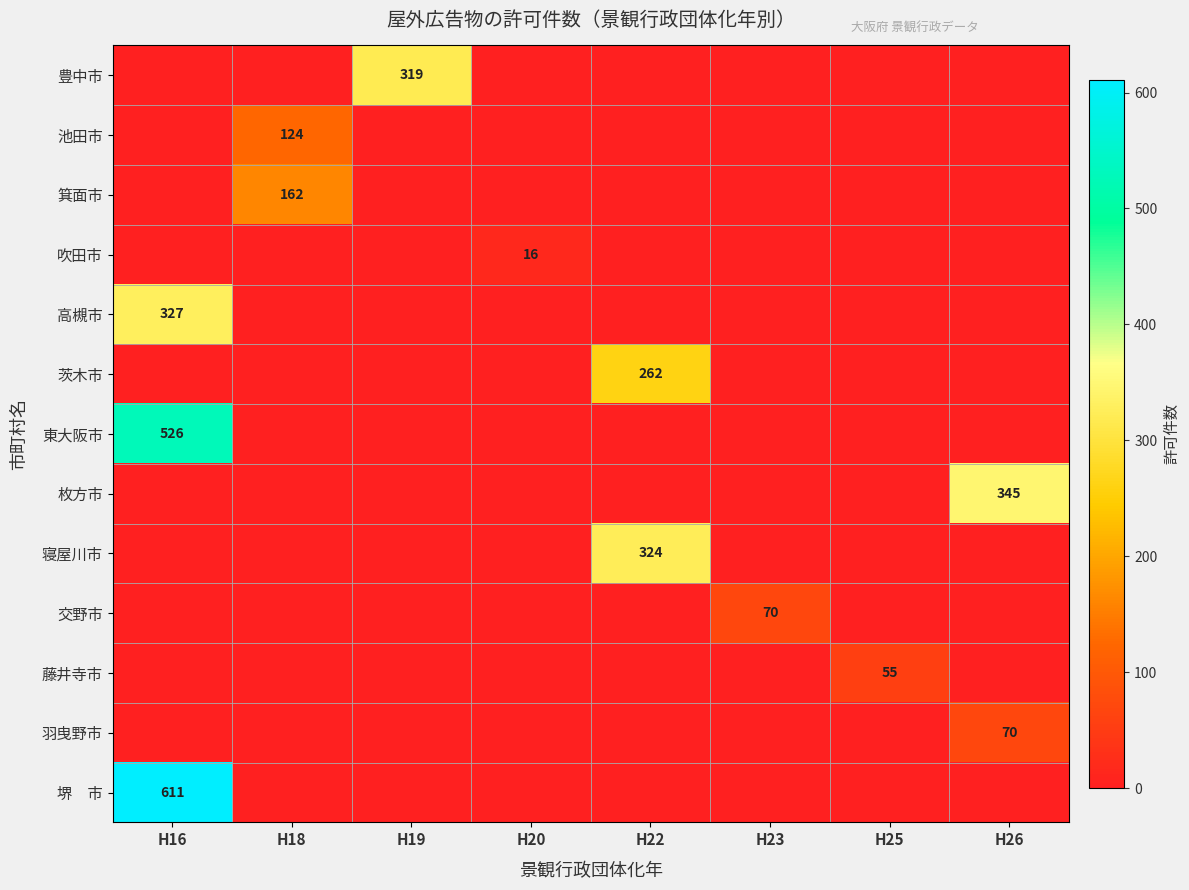

Which series changed the most between H18 and H19?

豊中市